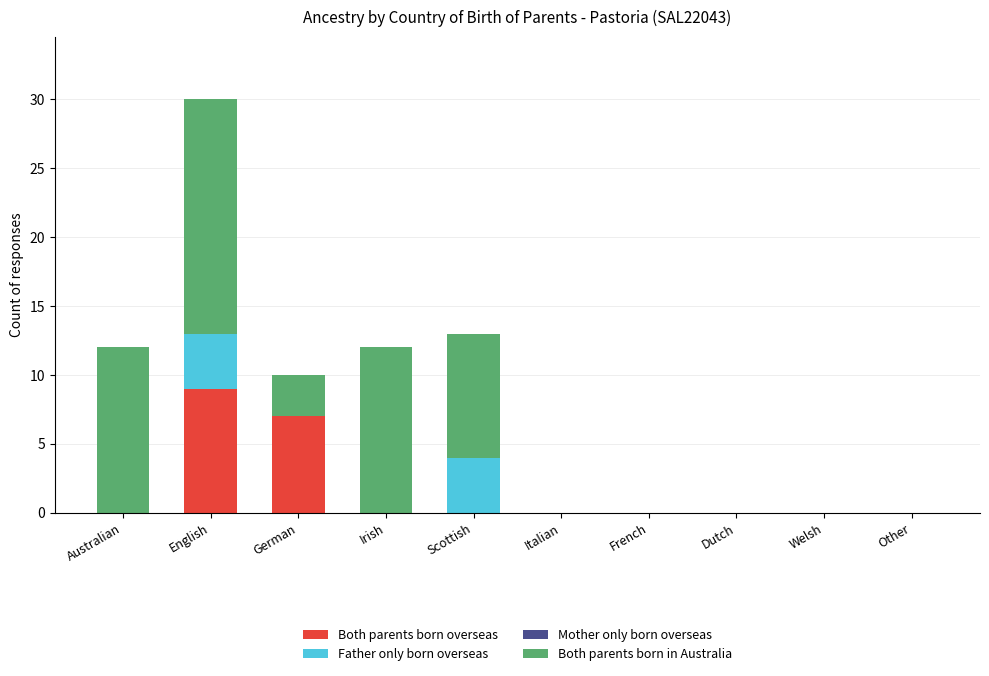

True or false: Both parents born overseas has a value of 7 at German.

True